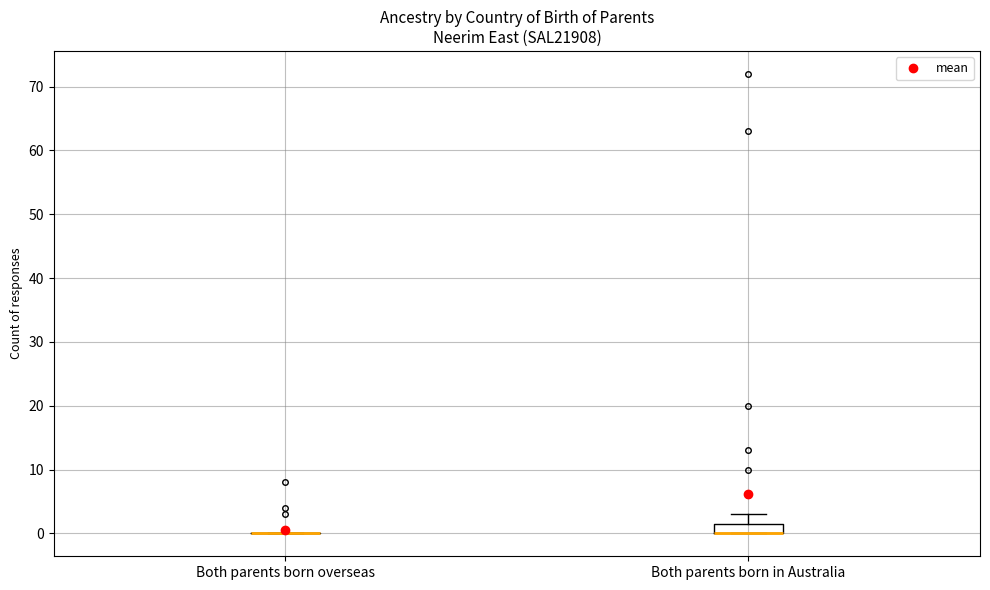

Where is the upper edge of the box for Both parents born in Australia on the y-axis? The values are not printed on the chart, so give them approximately, as read against the axis.

2